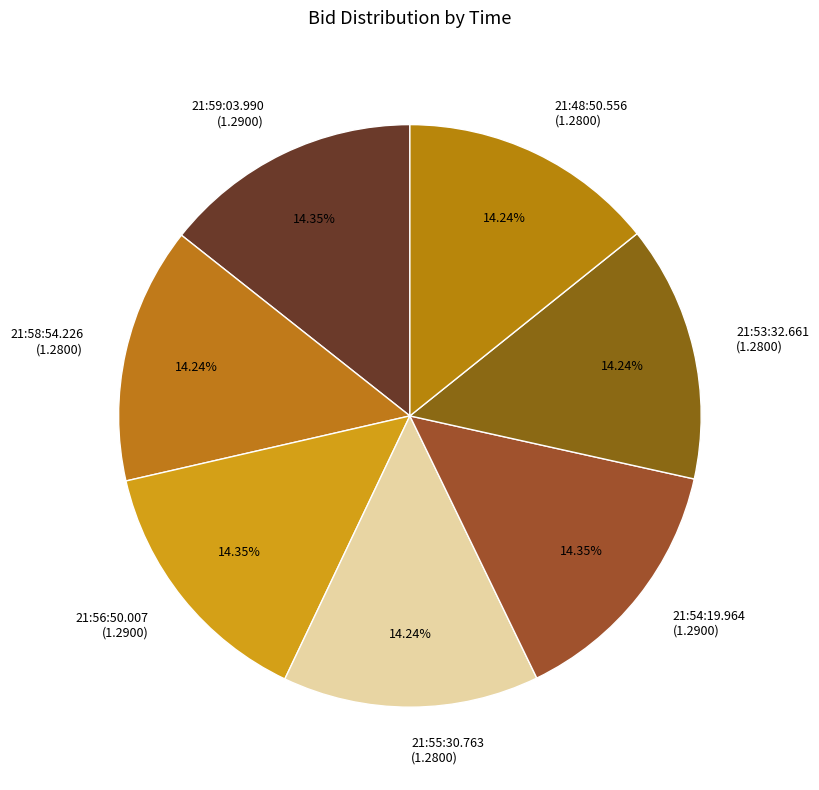

Is it true that 21:58:54.226 is 29% of the pie?

False